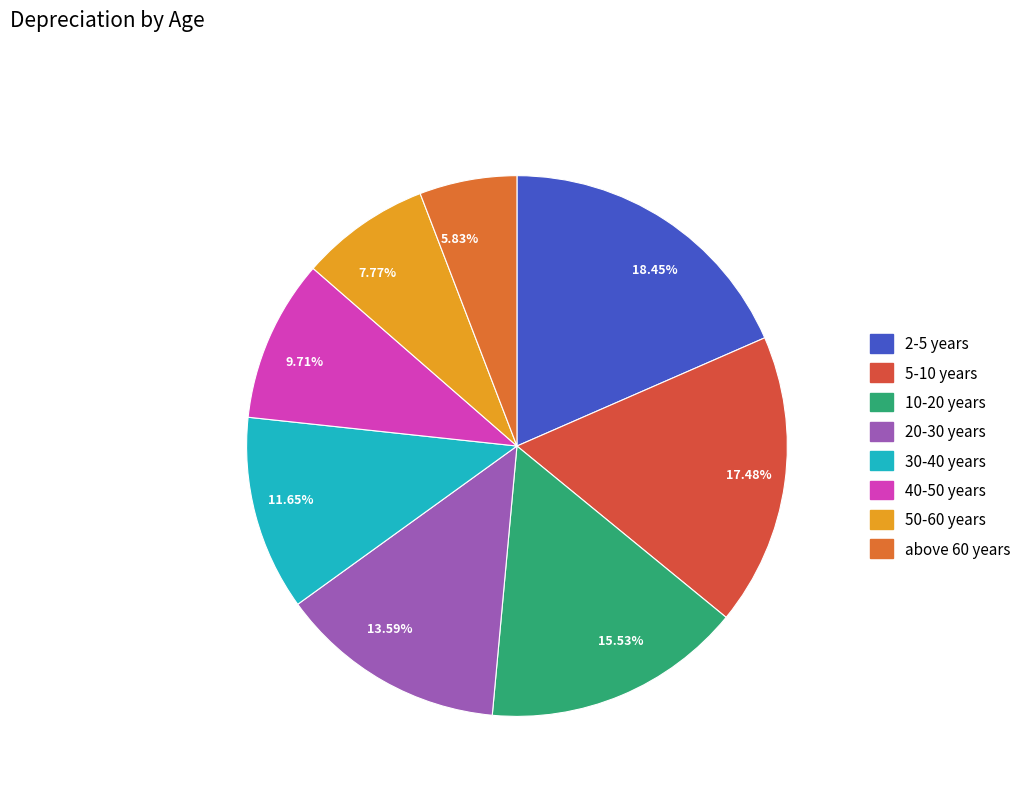

Is there a majority slice in this chart?

No